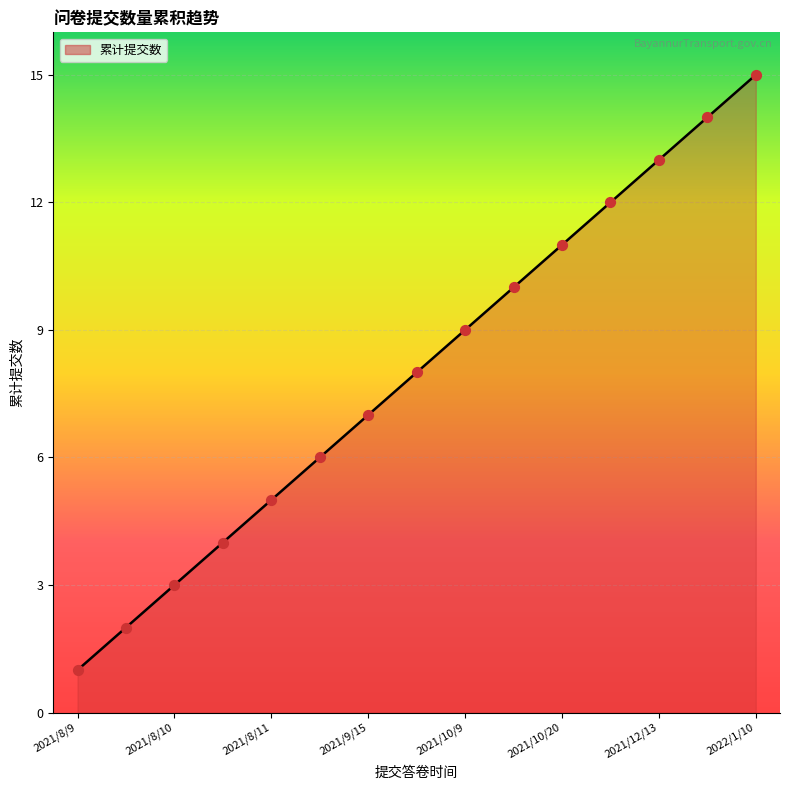

What is the greatest value displayed?

15